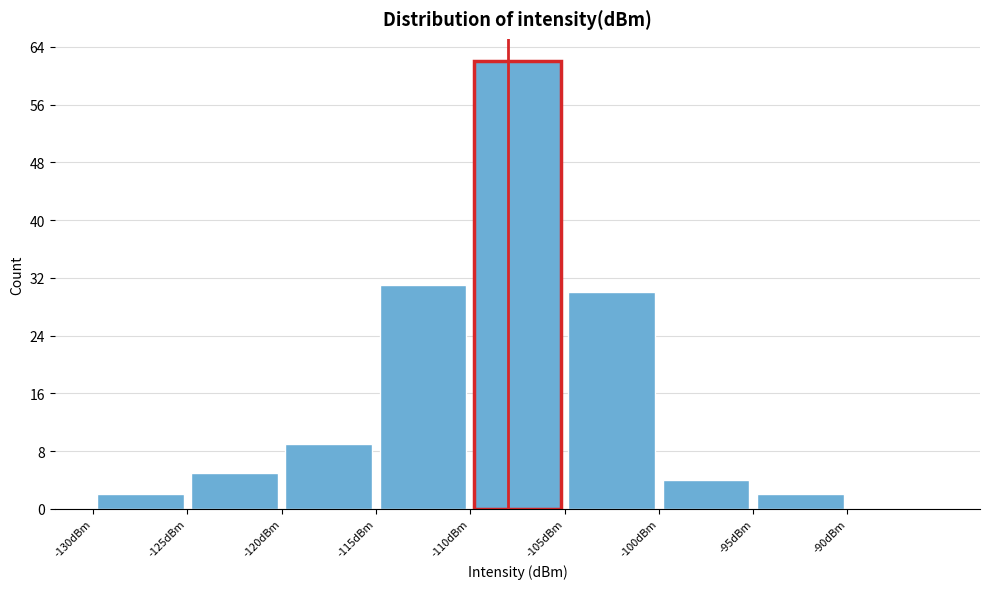

Reading left to right, list every bar in this chart as the range it spans on the x-axis followed by its height. The values are not printed on the chart, so give them approximately, as read against the axis.

-130 to -125: 2
-125 to -120: 5
-120 to -115: 9
-115 to -110: 31
-110 to -105: 62
-105 to -100: 30
-100 to -95: 4
-95 to -90: 2
-90 to -85: 0